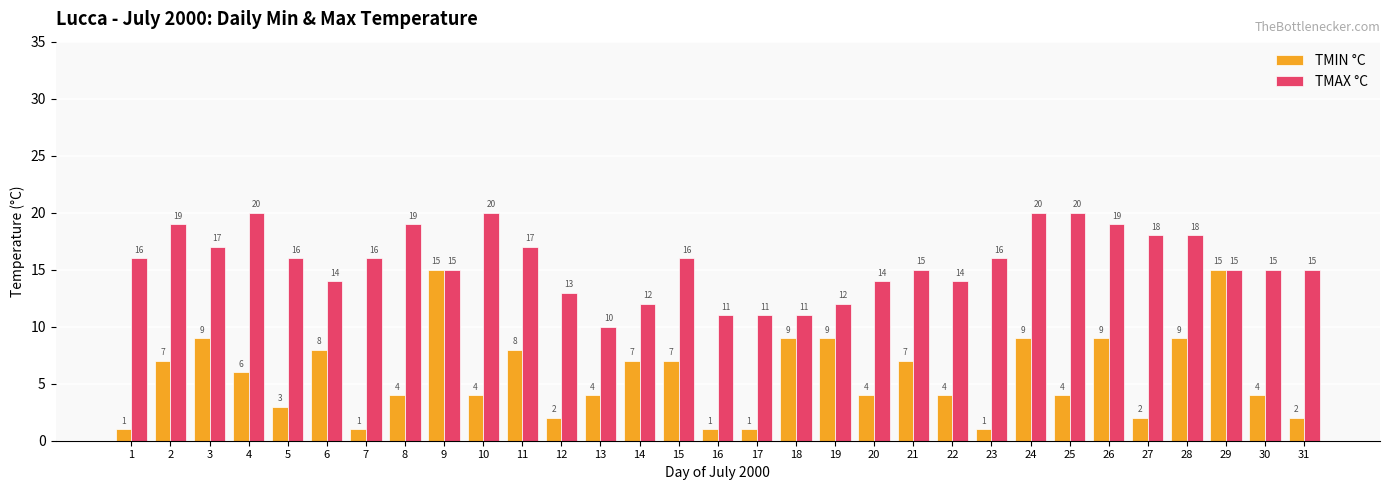

The value of TMAX °C at 7 is 16. True or false?

True